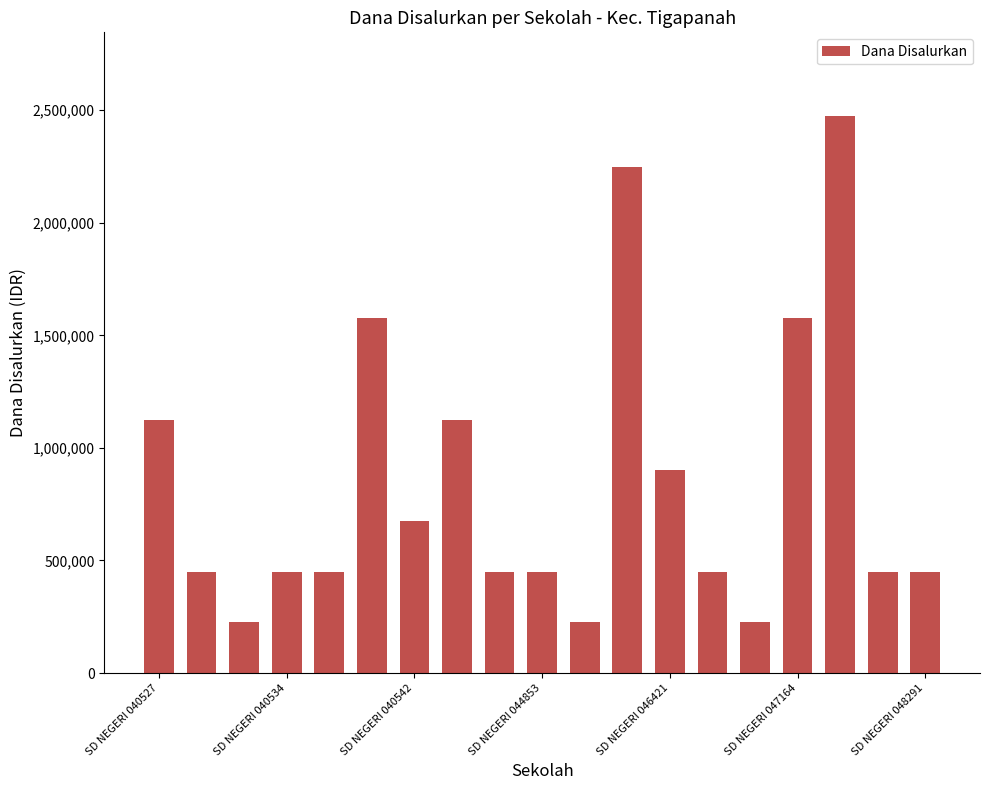

Are the bars horizontal?

No